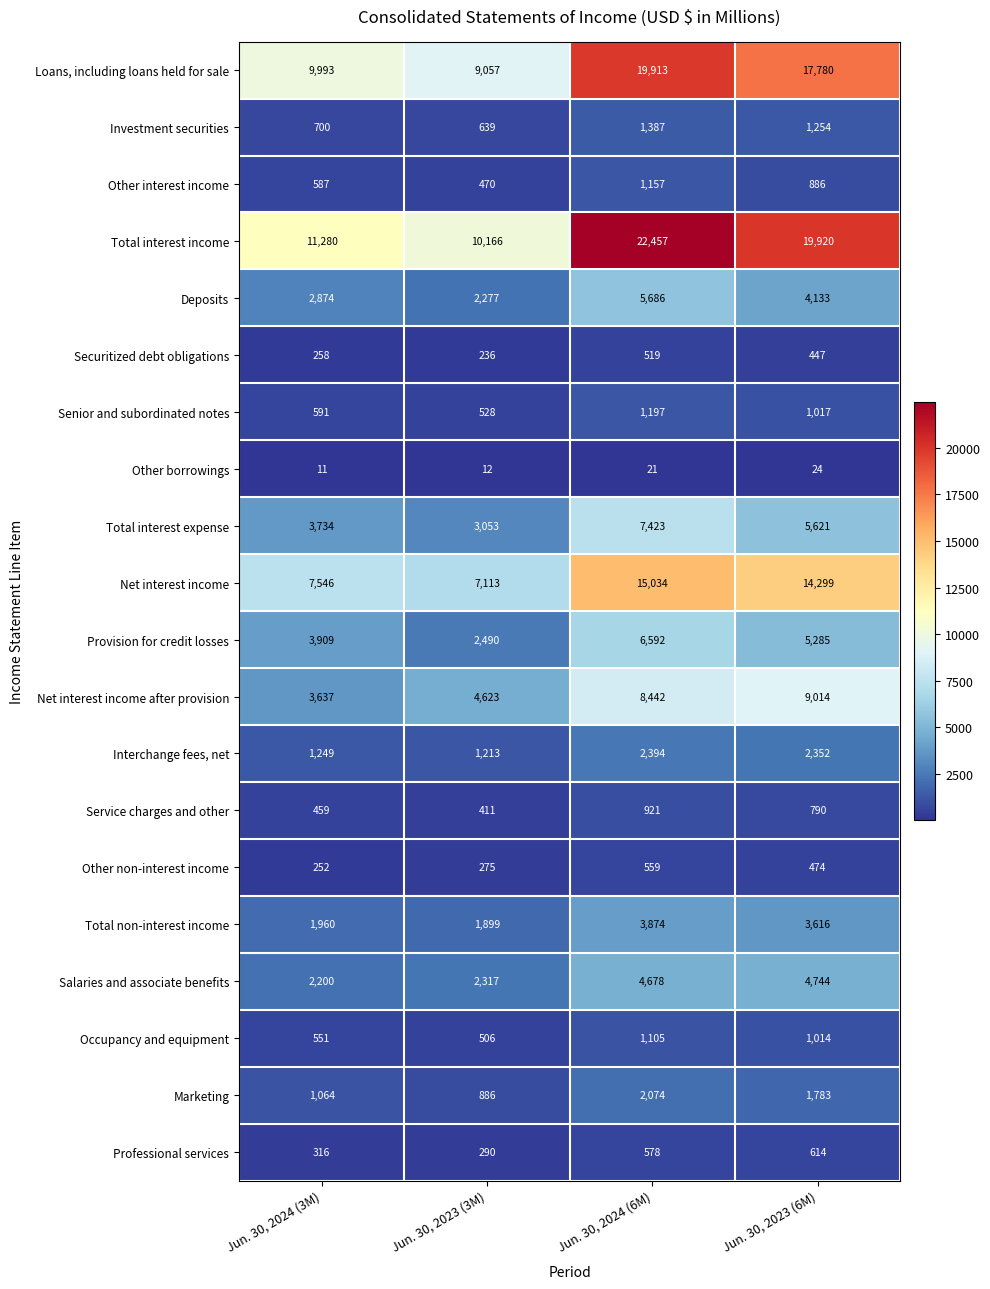

Rank the series at Jun. 30, 2024 (6M) from lowest to highest value.

Other borrowings, Securitized debt obligations, Other non-interest income, Professional services, Service charges and other, Occupancy and equipment, Other interest income, Senior and subordinated notes, Investment securities, Marketing, Interchange fees, net, Total non-interest income, Salaries and associate benefits, Deposits, Provision for credit losses, Total interest expense, Net interest income after provision, Net interest income, Loans, including loans held for sale, Total interest income